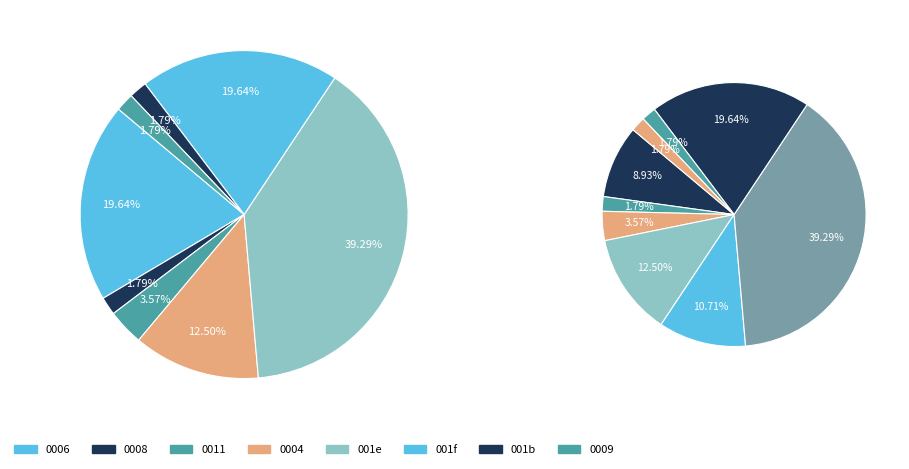

Is there a majority slice in this chart?

No